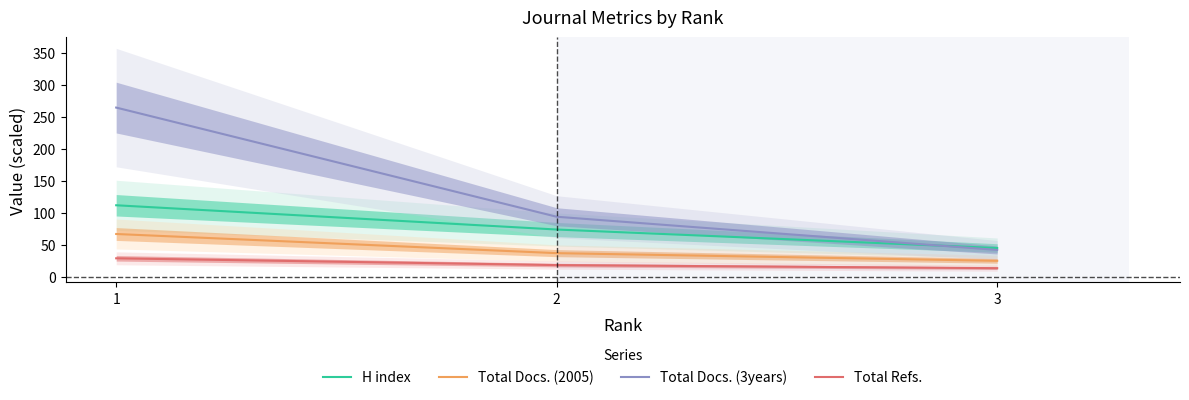

How many lines are shown in the chart?

4